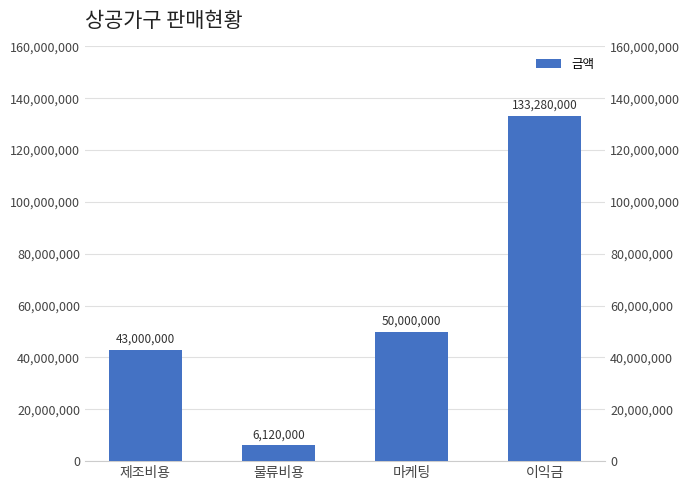

What is the sum of all values?

232400000